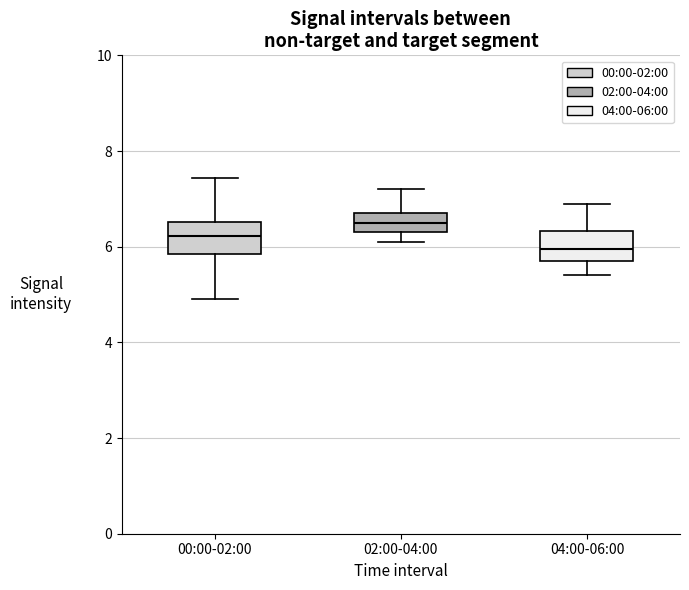

Where is the lower edge of the box for 02:00-04:00 on the y-axis? The values are not printed on the chart, so give them approximately, as read against the axis.

6.4